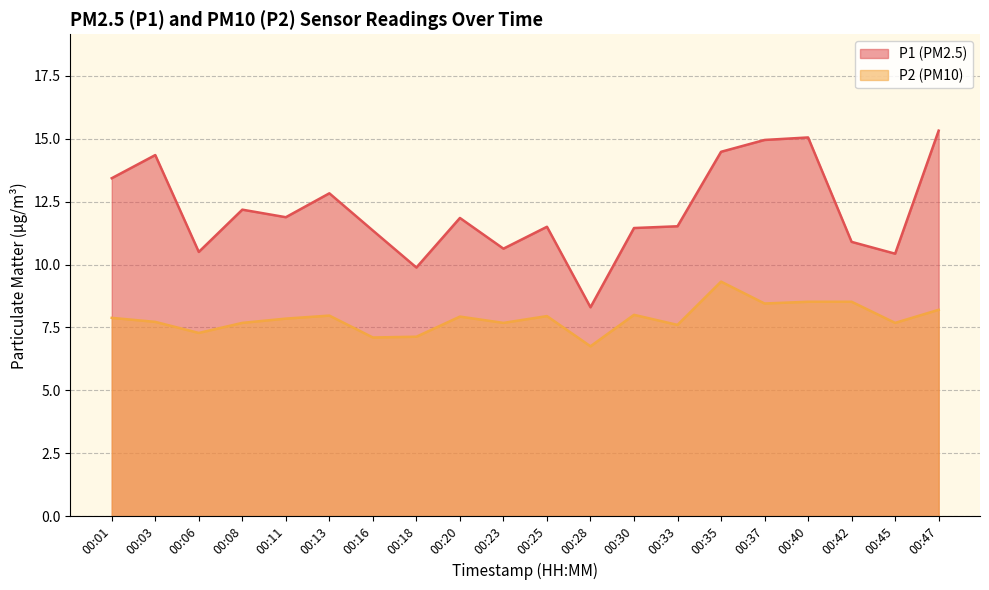

True or false: P2 and P1 intersect in this chart.

False